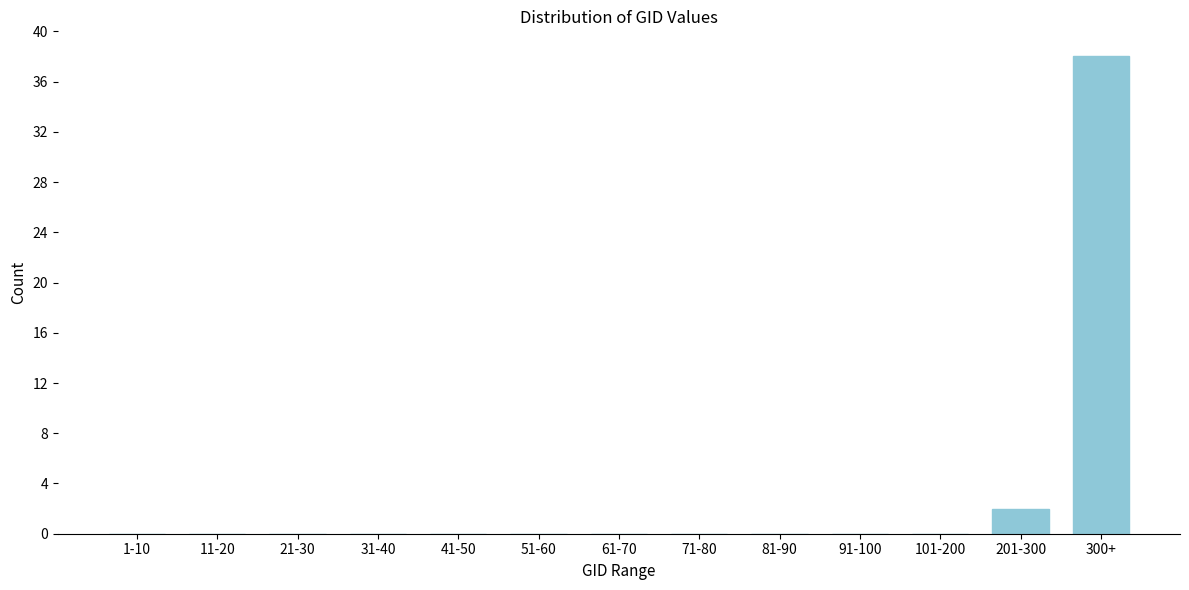

Reading left to right, transcribe all the data shown in this chart.

1-10=0	11-20=0	21-30=0	31-40=0	41-50=0	51-60=0	61-70=0	71-80=0	81-90=0	91-100=0	101-200=0	201-300=2	300+=38